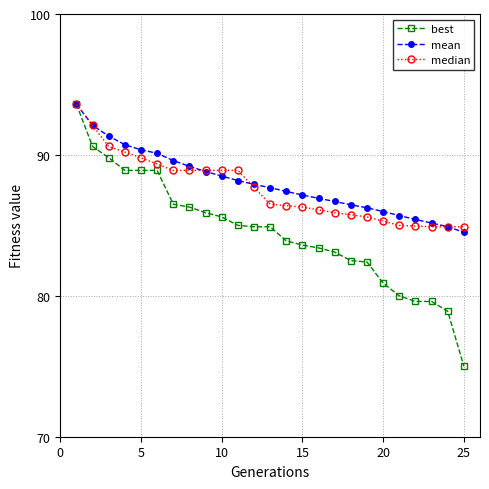

What are all the series names shown in the legend?

best, mean, median